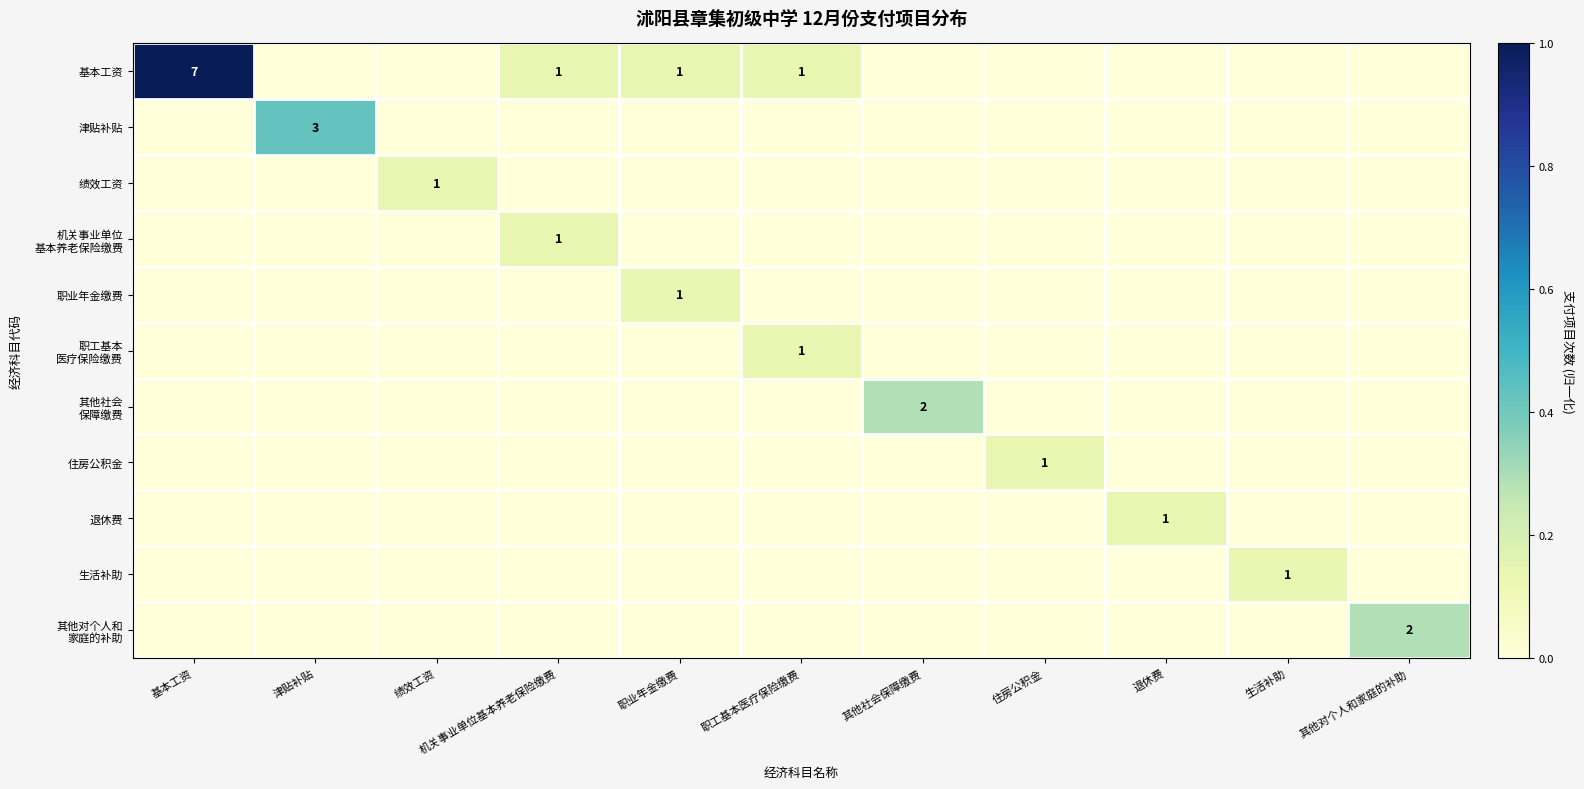

Count the 机关事业单位 基本养老保险缴费 values in the range 0 to 1.

11